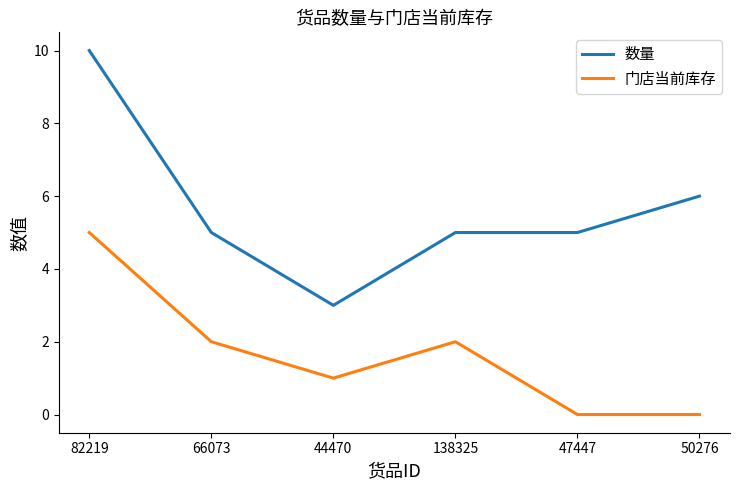

Read the 数量 value at 44470.

3